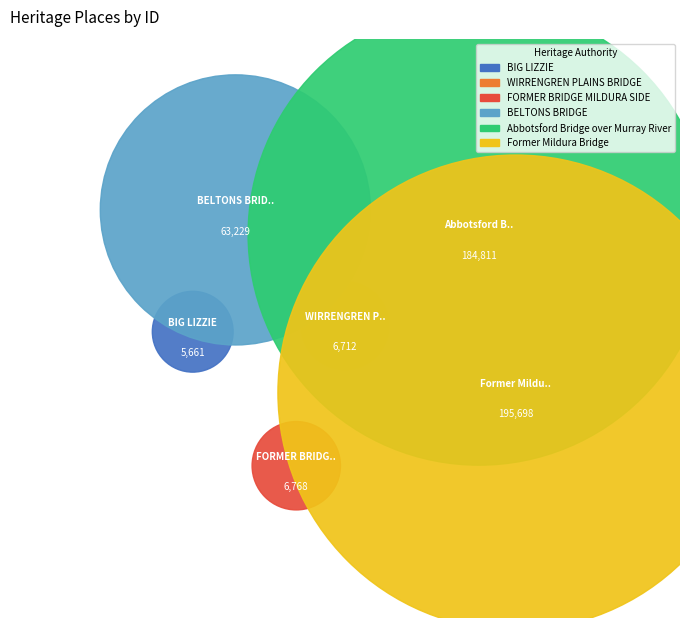

Count the number of slices in the pie.

6